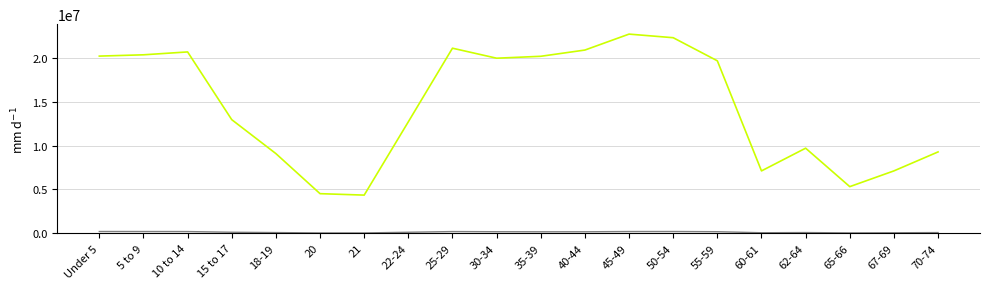

How many series are shown in this chart?

2